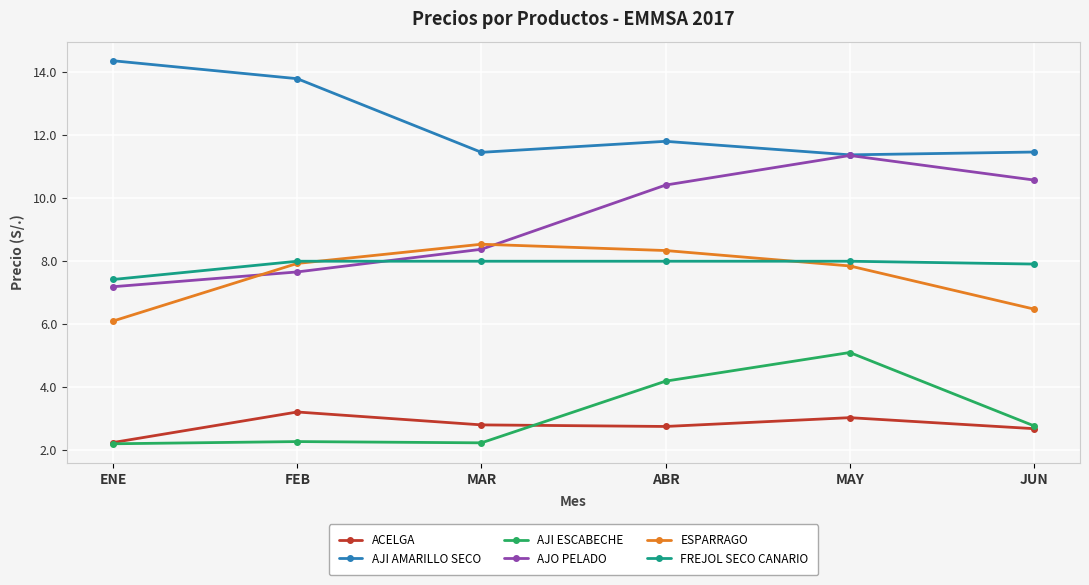

Which category has the lowest value in the ACELGA series?

ENE